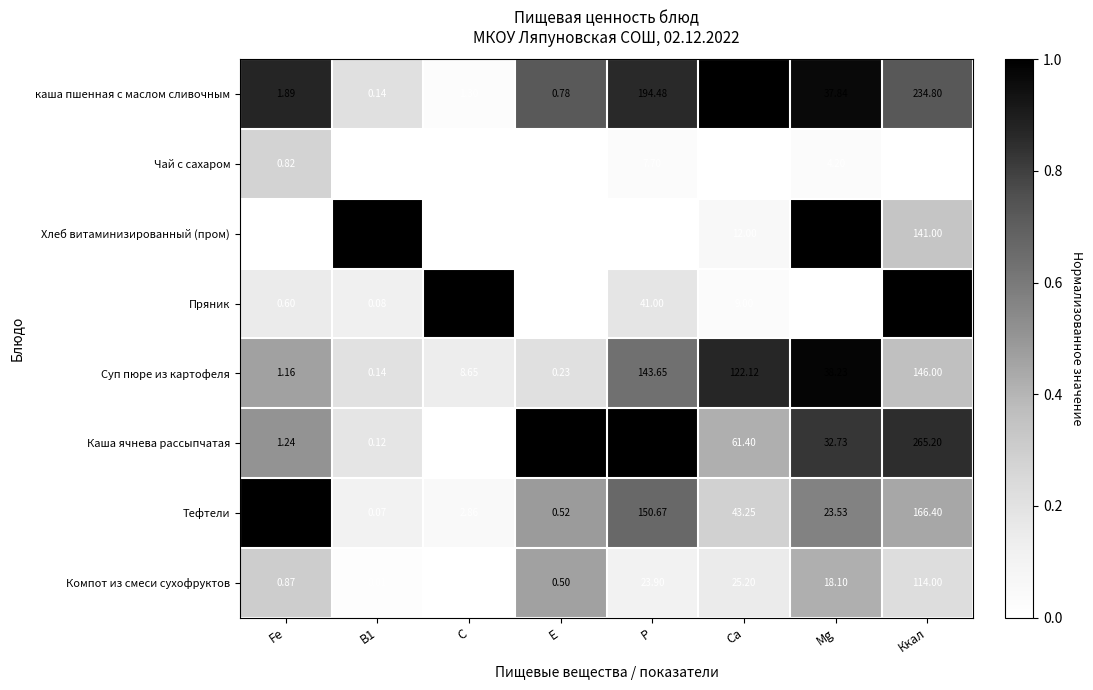

At which category does the chart reach its peak across all series?

Ккал